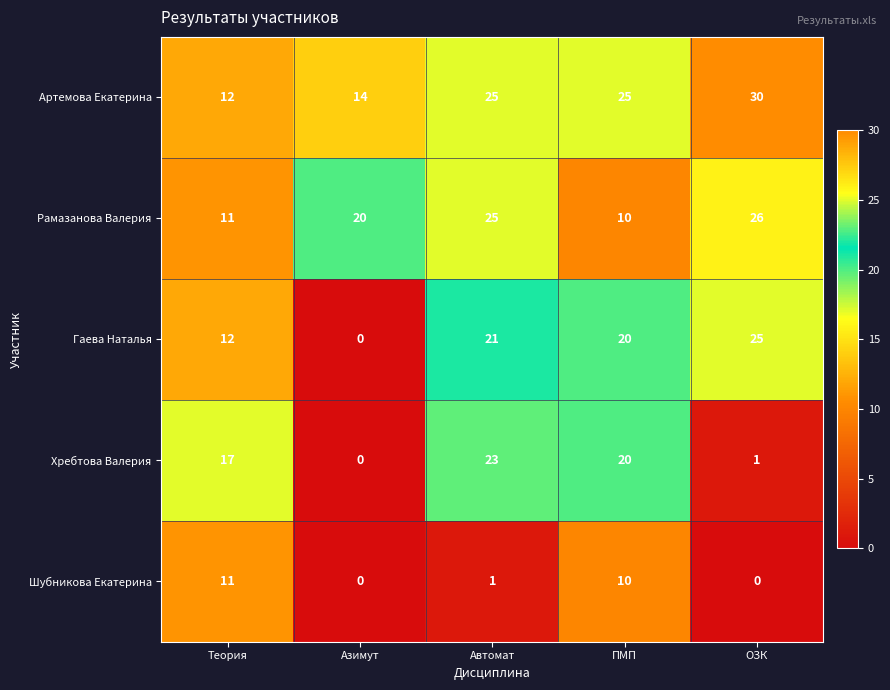

What is the greatest value displayed?

30